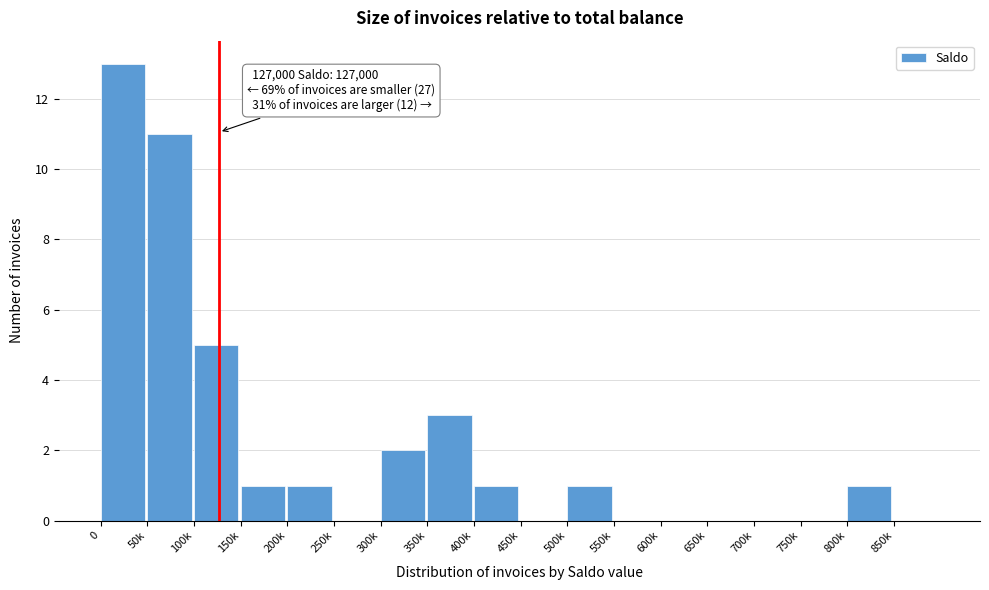

Reading left to right, transcribe all the data shown in this chart.

0=13	50k=11	100k=5	150k=1	200k=1	250k=0	300k=2	350k=3	400k=1	450k=0	500k=1	550k=0	600k=0	650k=0	700k=0	750k=0	800k=1	850k=0